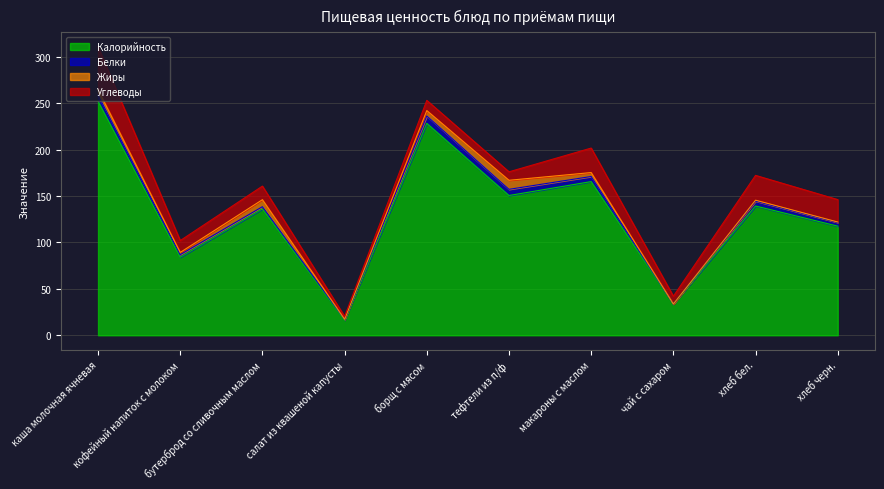

True or false: Калорийность has a value of 406.6 at борщ с мясом.

False